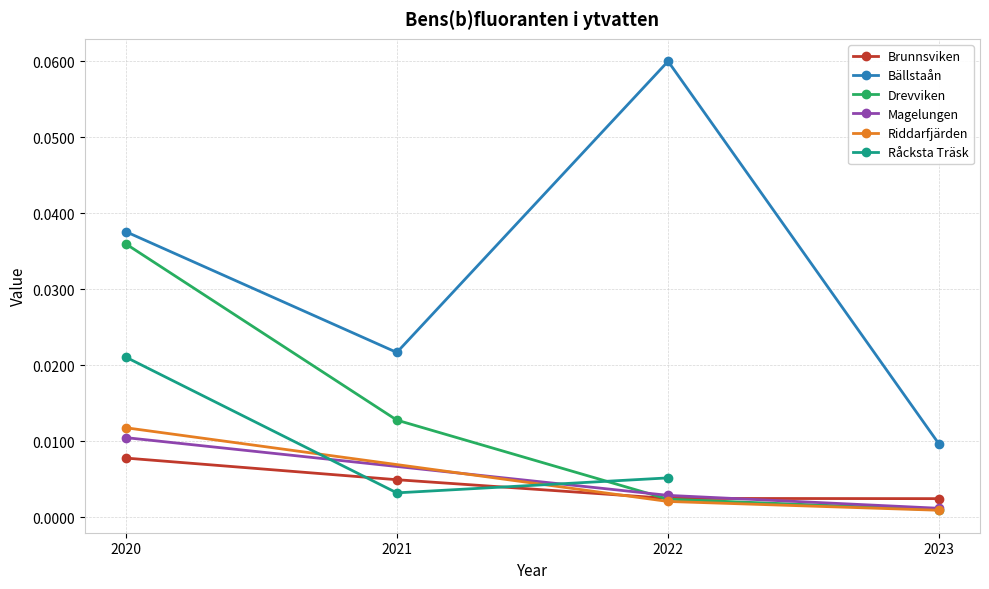

List the labels in order of Bällstaån value, largest first.

2022, 2020, 2021, 2023